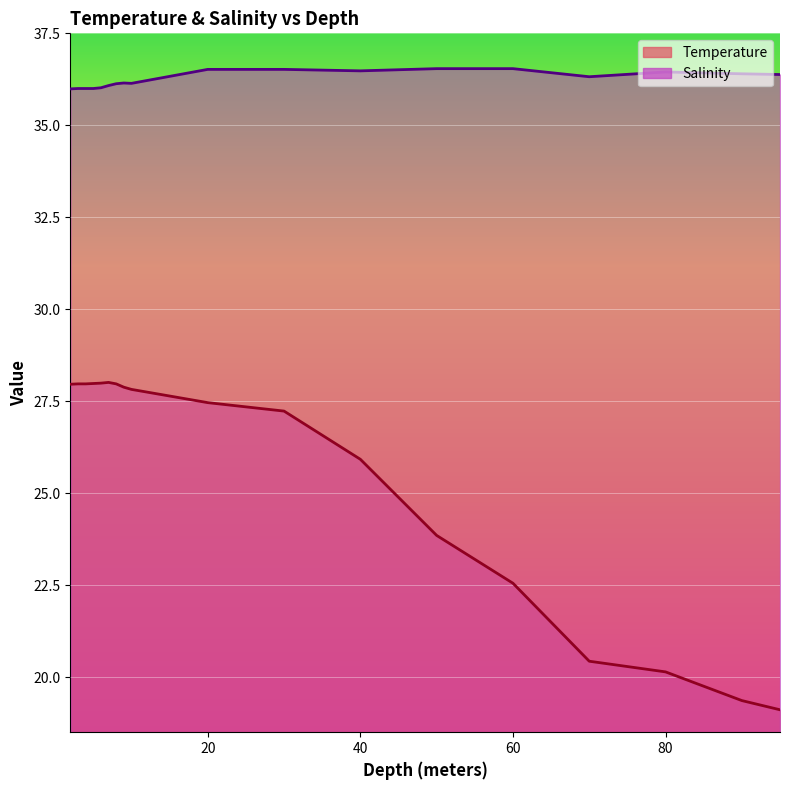

Where is Temperature nearest to the value 23?

60.0